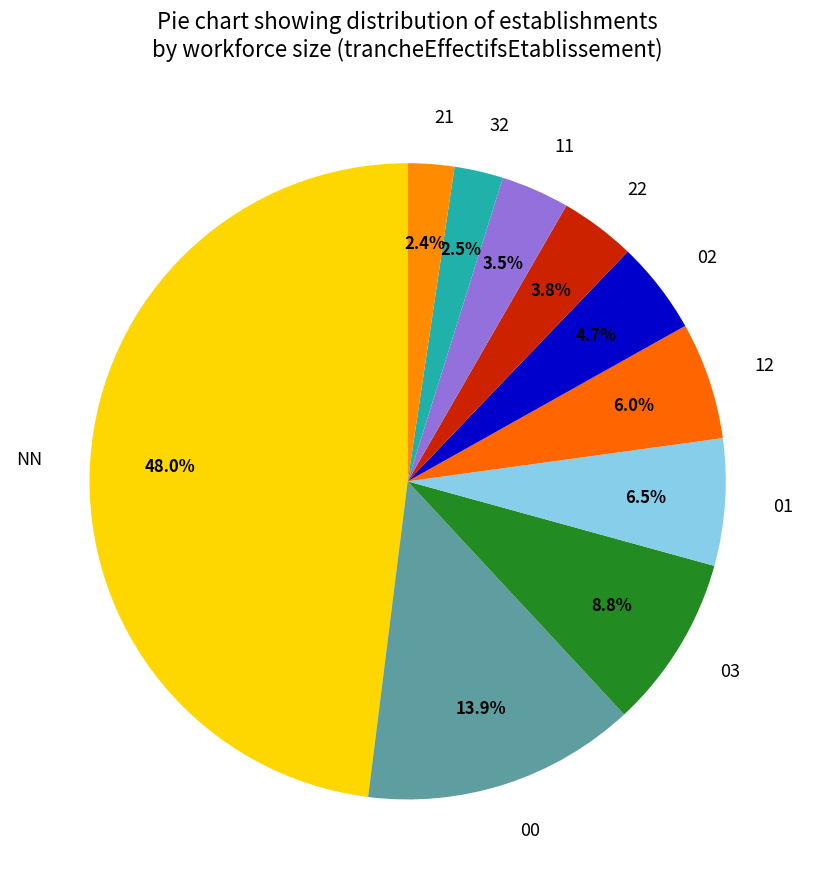

How many segments does this pie chart have?

10